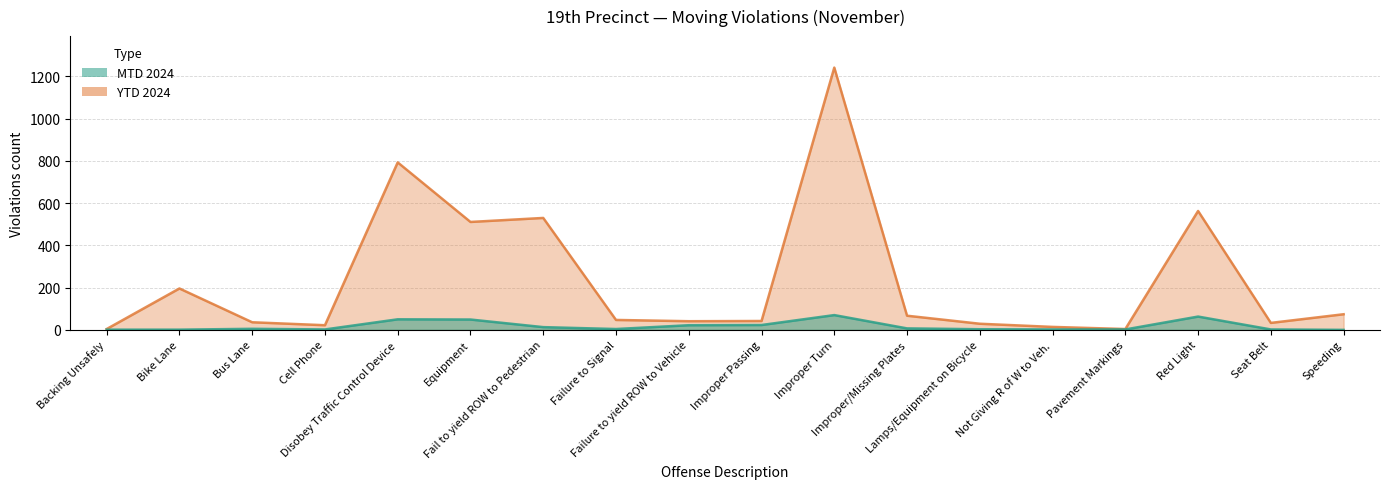

True or false: YTD 2024 and MTD 2024 cross at least once.

False